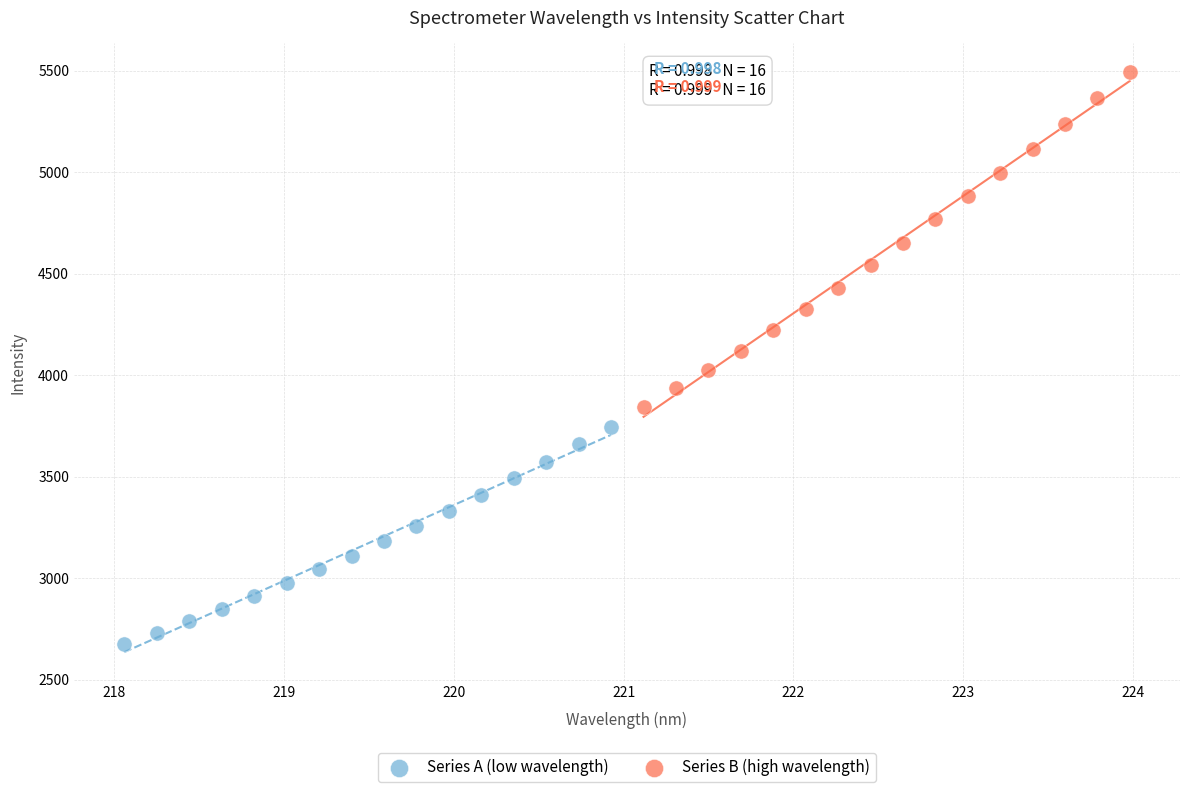

Which series contains the lowest Y value?

Series A (low wavelength)